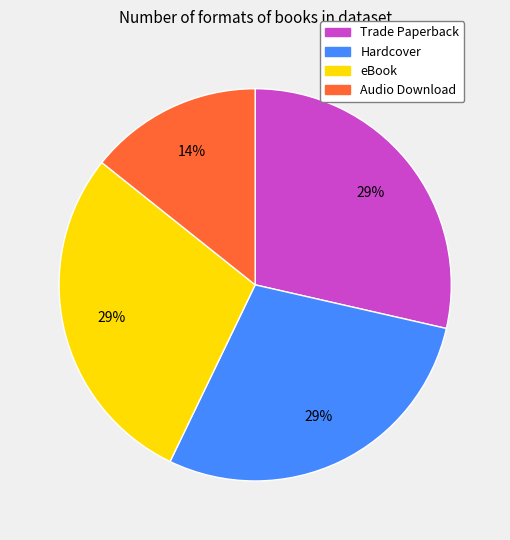

What is the smallest slice in the pie chart?

Audio Download